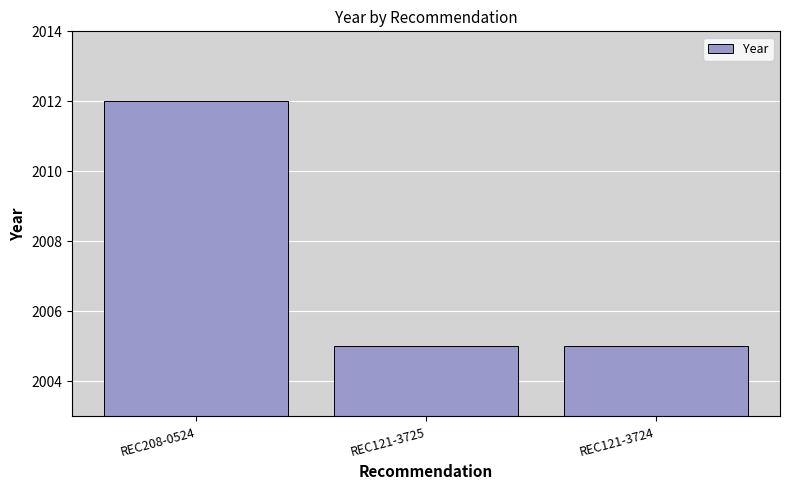

Reading left to right, extract all data points from this chart.

REC208-0524=2012	REC121-3725=2005	REC121-3724=2005